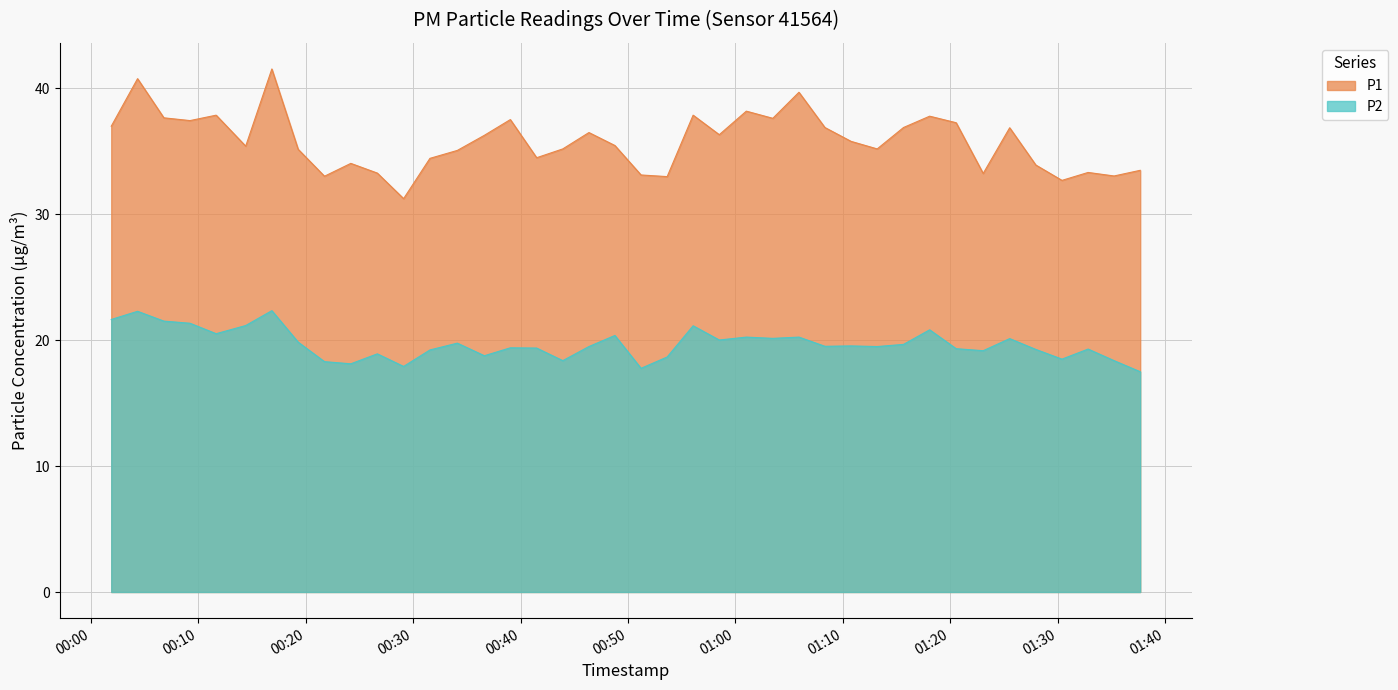

True or false: P1 and P2 cross at least once.

False